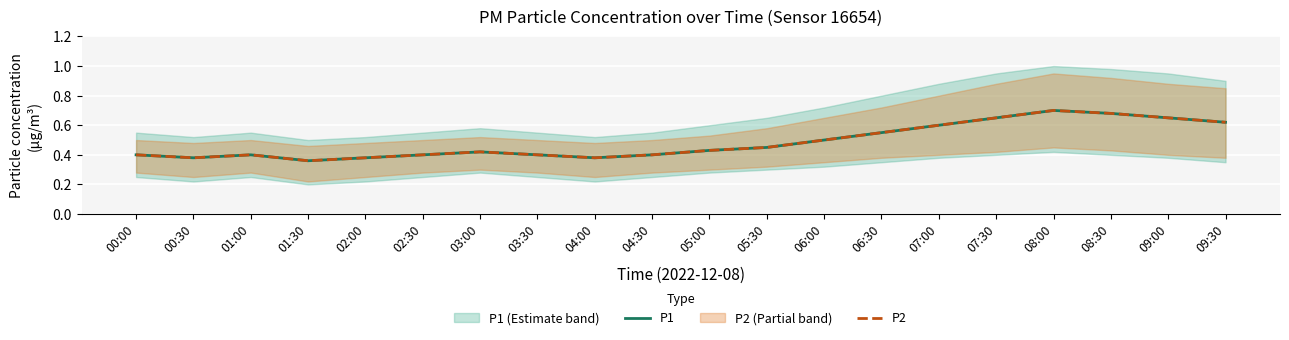

What value does the P1 series have at 09:30?

0.6